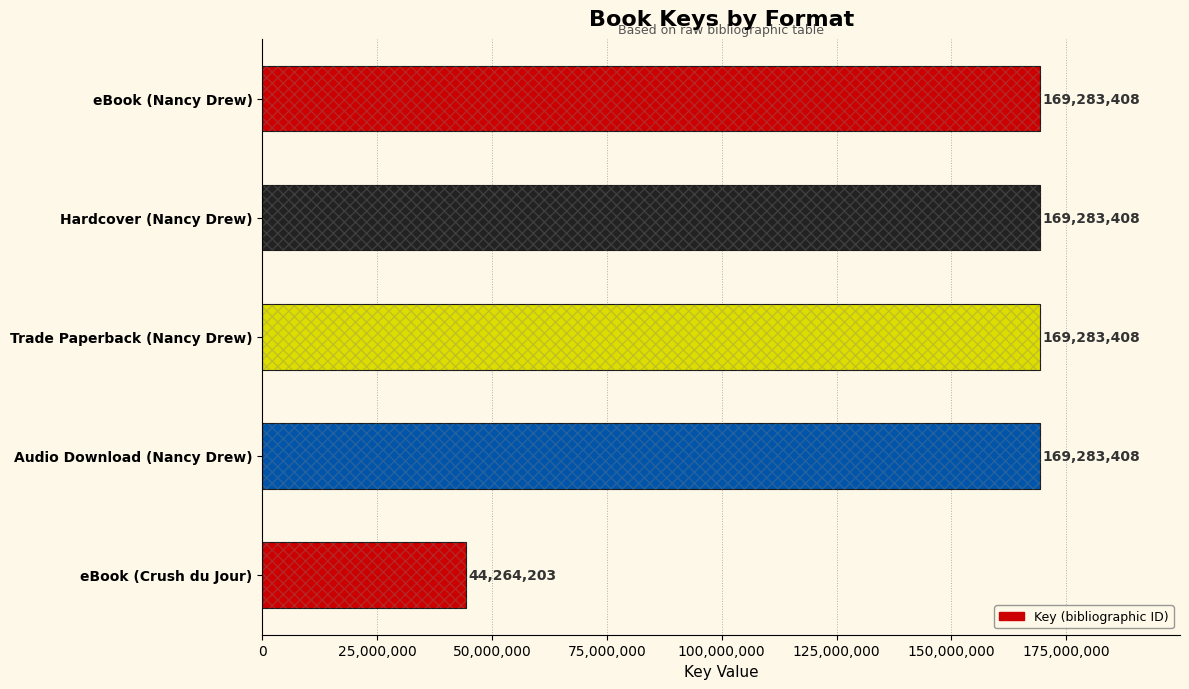

How many data points are less than 169283408?

1